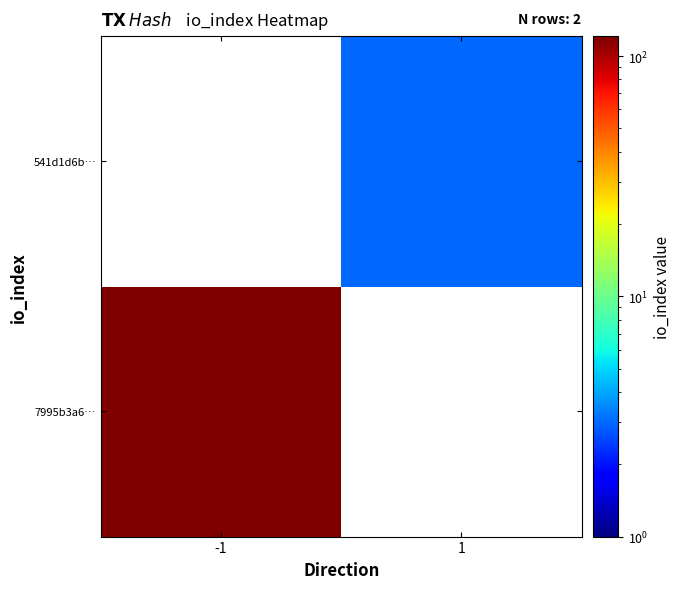

Which series has the widest spread of values?

7995b3a6…